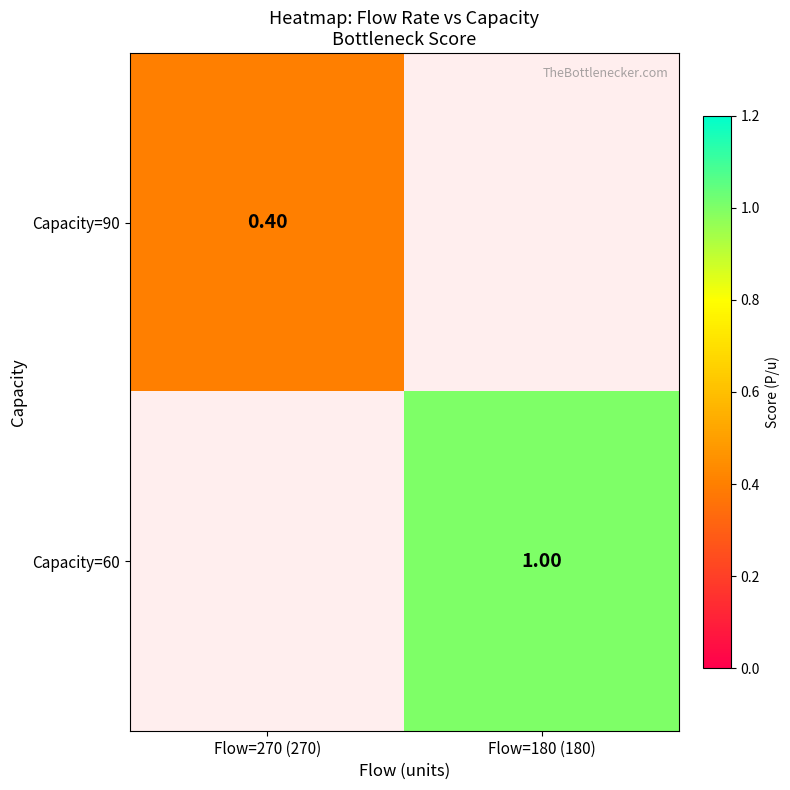

The Capacity=60 series shows 1.0 at Flow=180 (180). True or false?

True